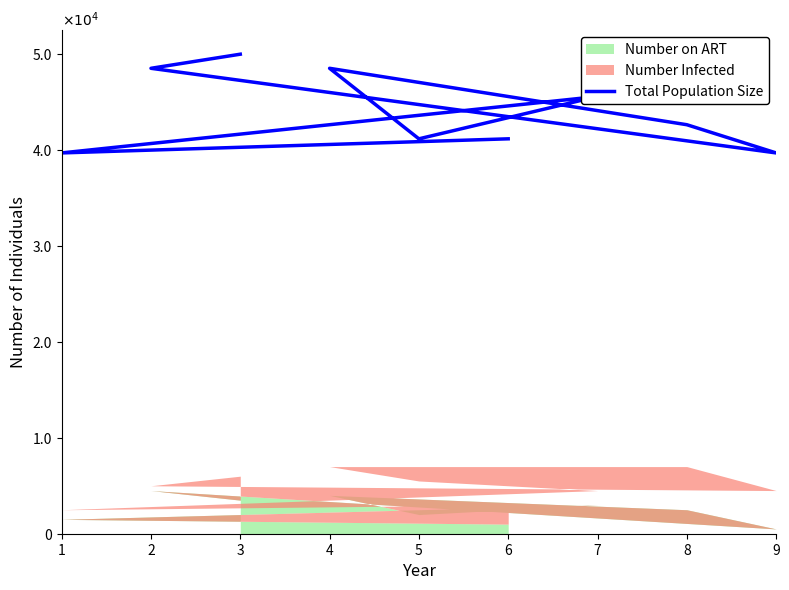

What is the sum of all values?

397058.8